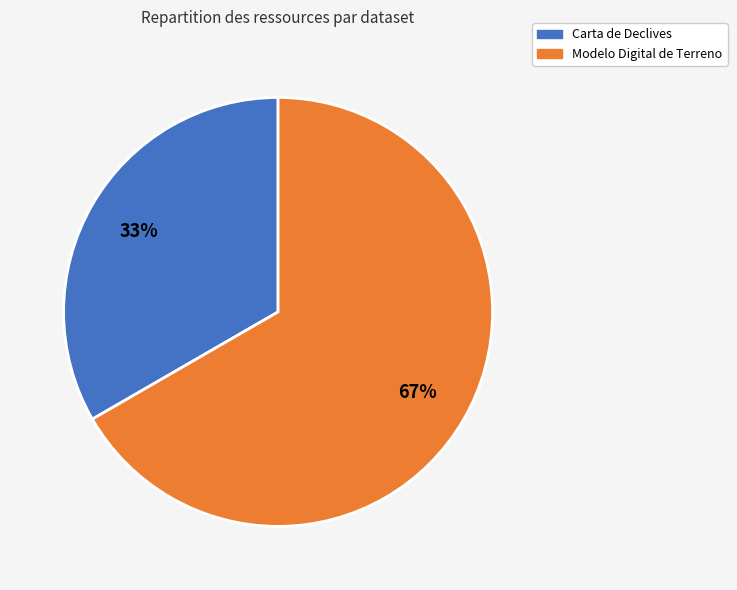

Is Modelo Digital de Terreno the majority of the pie?

Yes